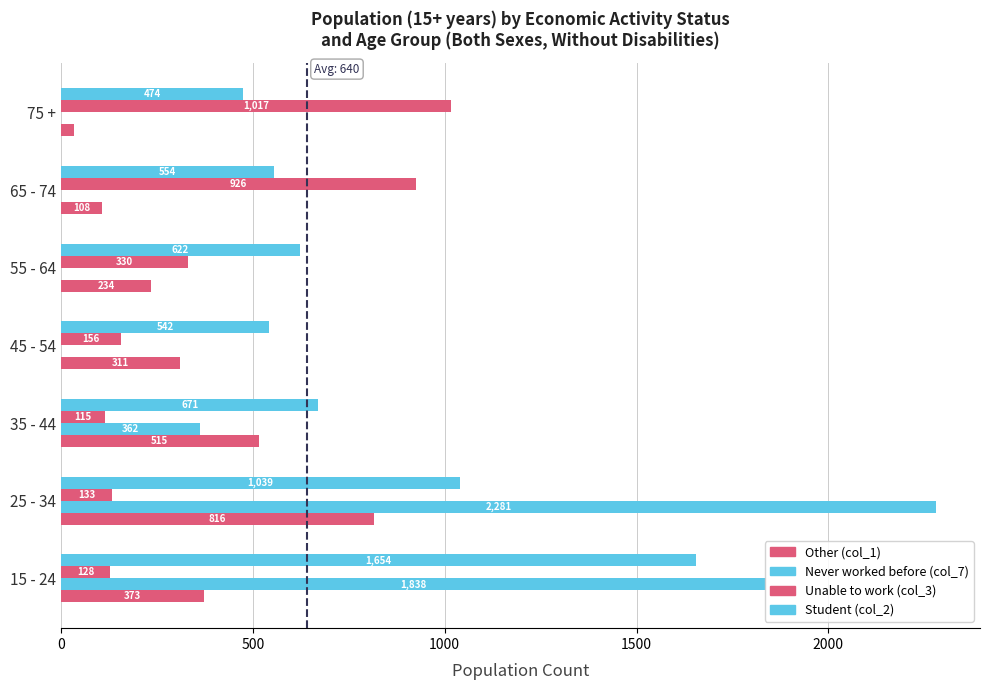

Count the number of categories in the chart.

7